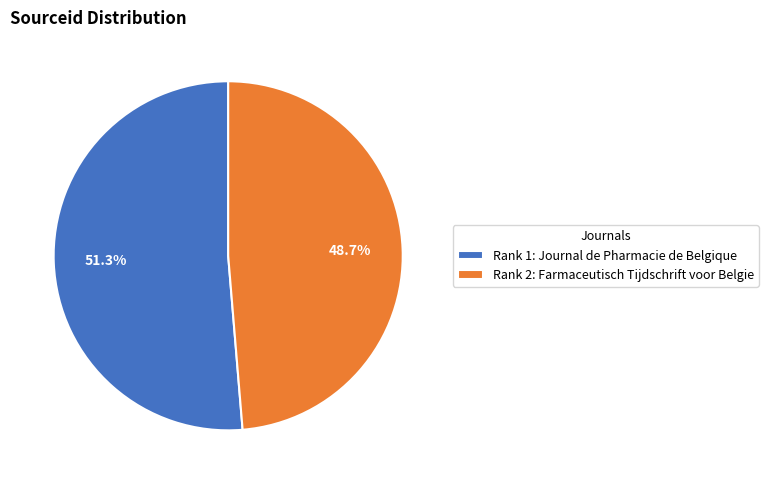

What is the ratio of the value at Rank 2: Farmaceutisch Tijdschrift voor Belgie to the value at Rank 1: Journal de Pharmacie de Belgique?

0.9